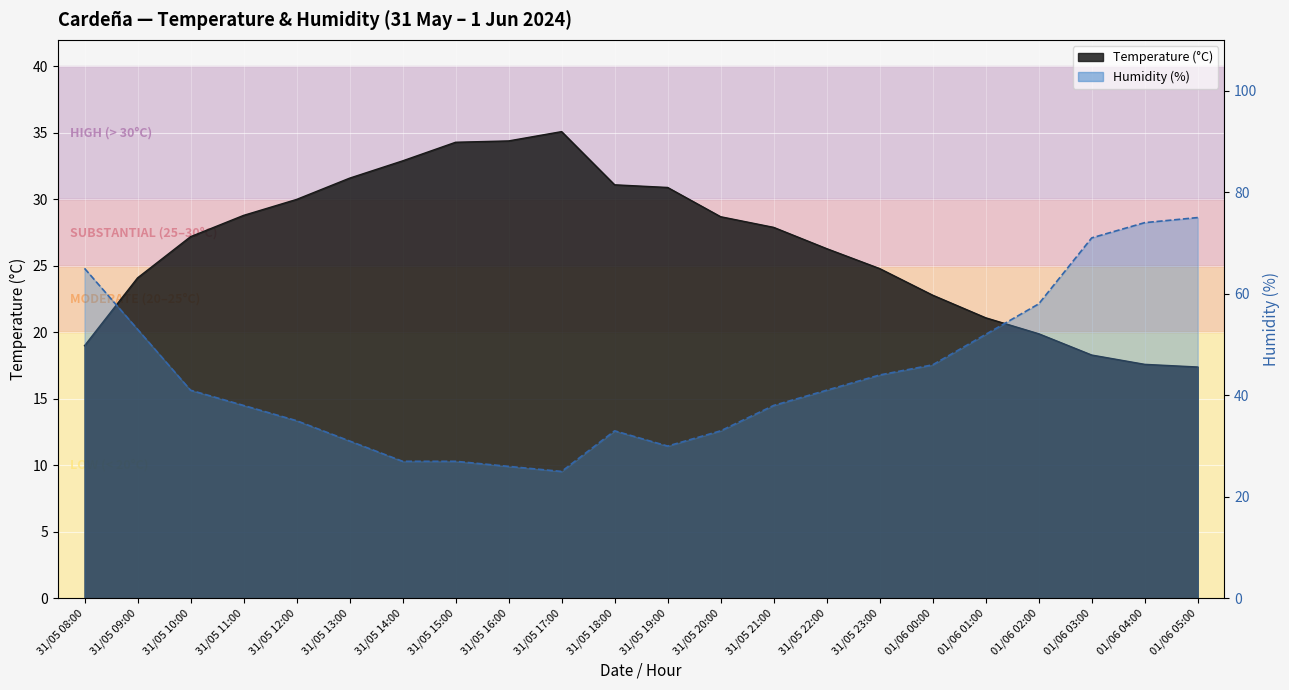

Which series has the largest range (max minus min)?

Humidity (%)